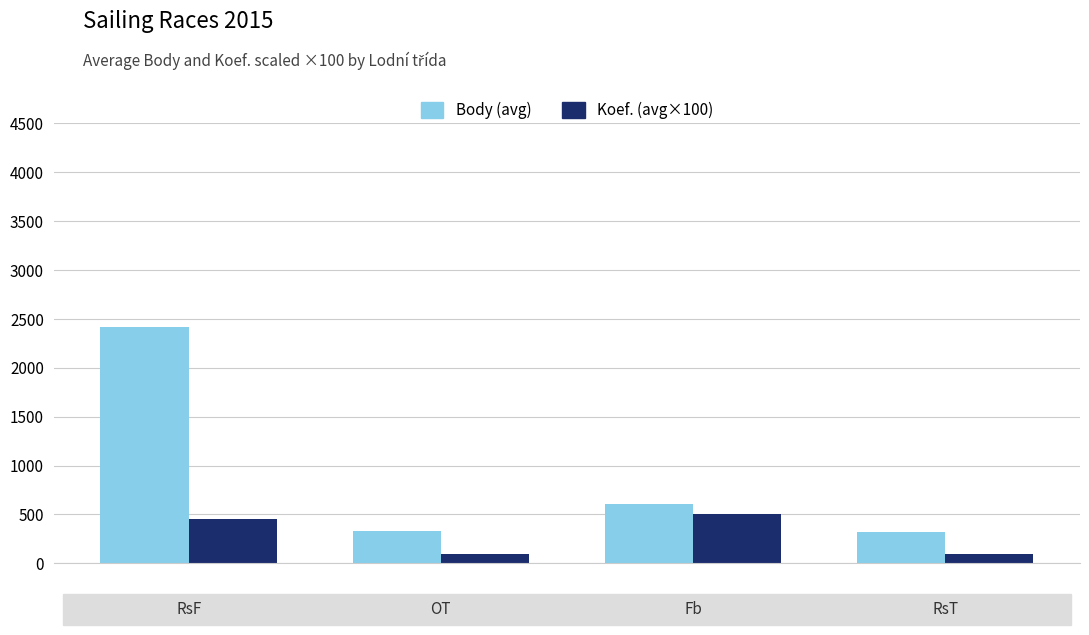

What is the highest value of the Body (avg) series?

2417.6